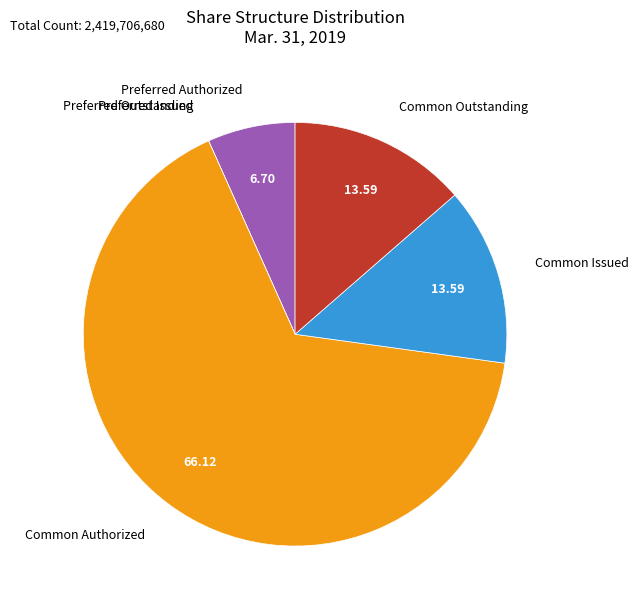

Is Common Issued the majority of the pie?

No